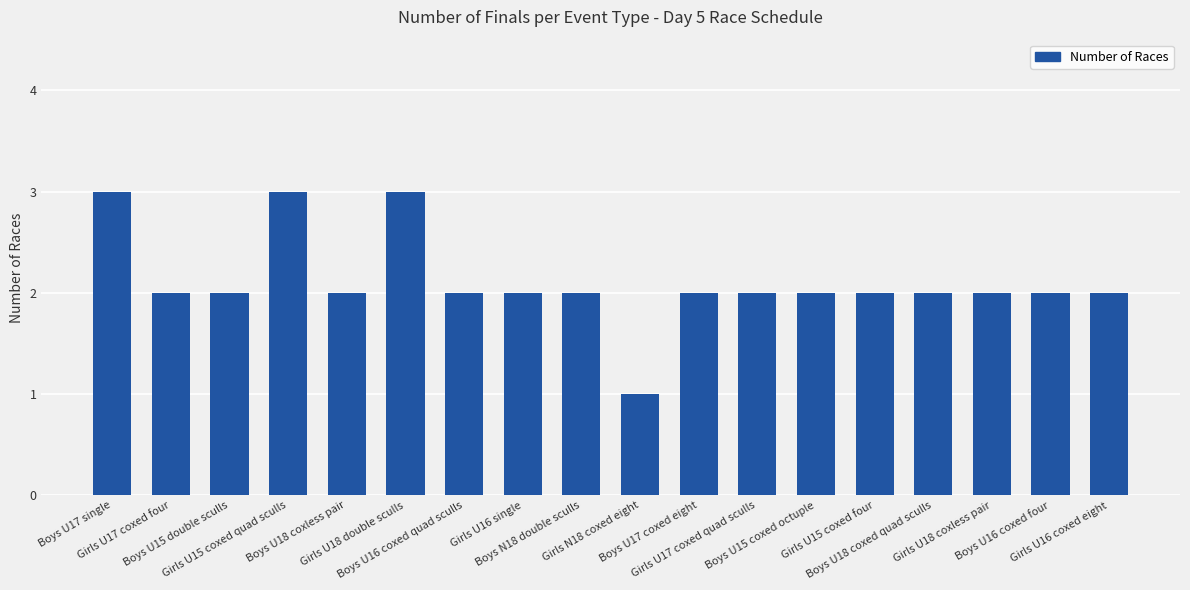

What is the sum of all values?

38